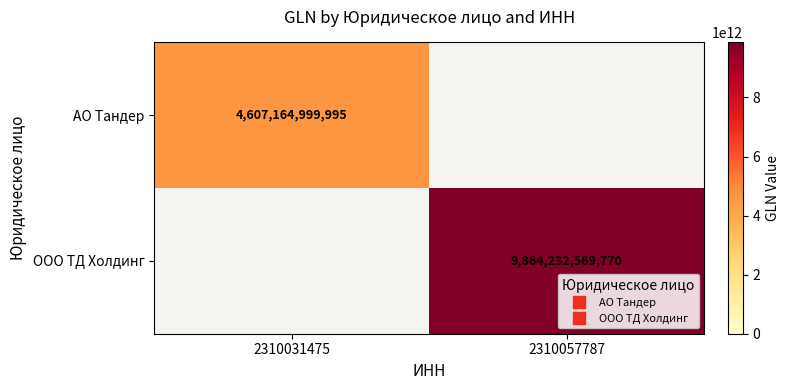

Which has a higher value, 2310031475 or 2310057787?

2310031475